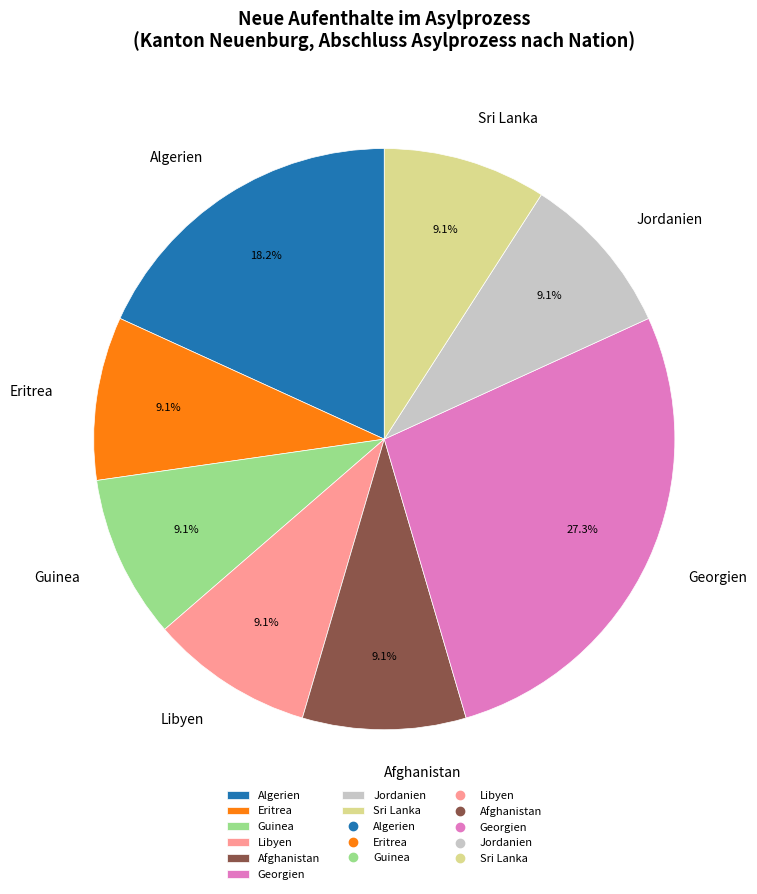

What is the ratio of the value at Jordanien to the value at Algerien?

0.5